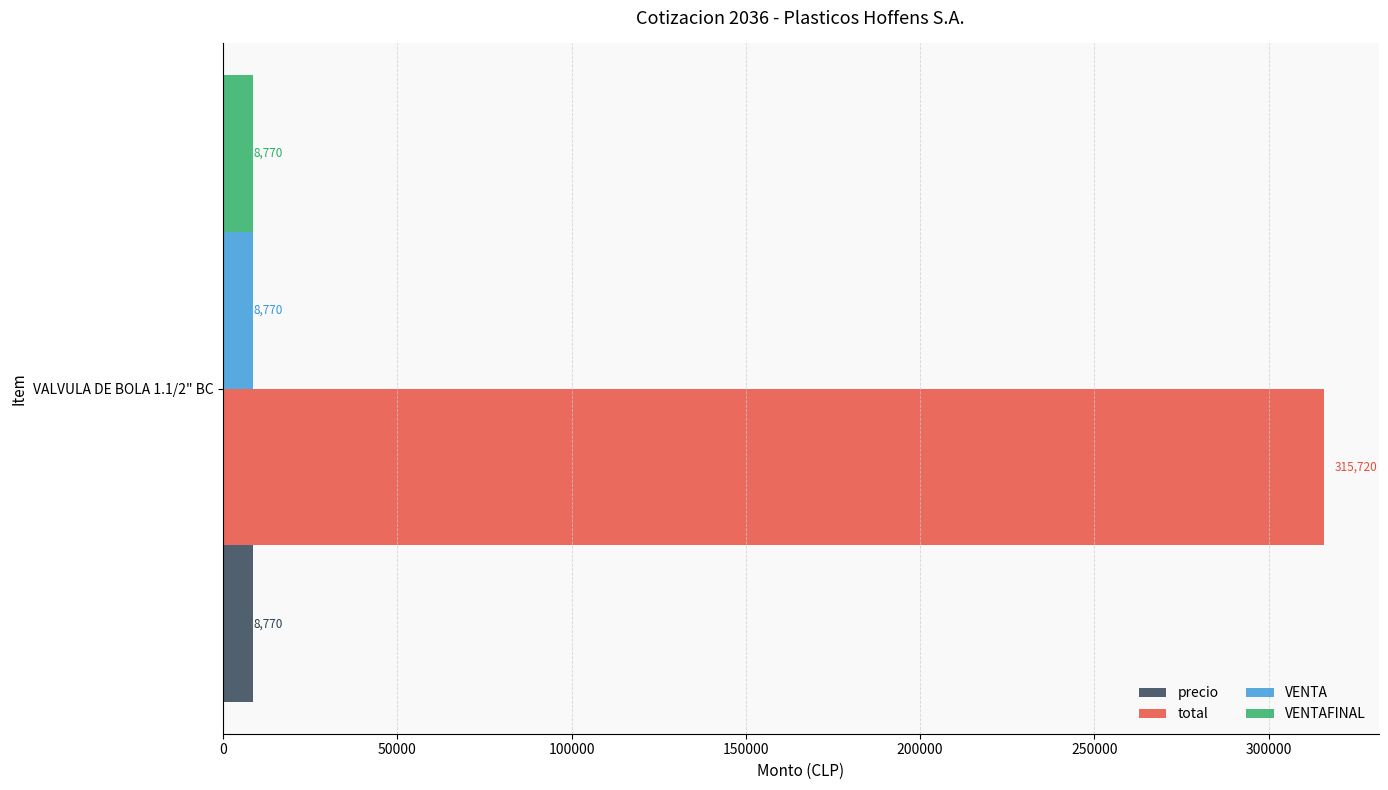

What is the highest value of the VENTAFINAL series?

8770